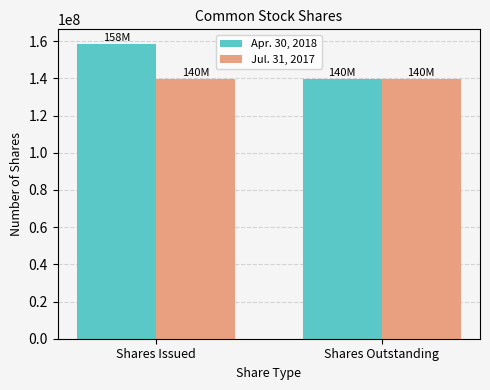

What is the approximate value of Apr. 30, 2018 at Shares Outstanding, to the nearest 100?

139815200